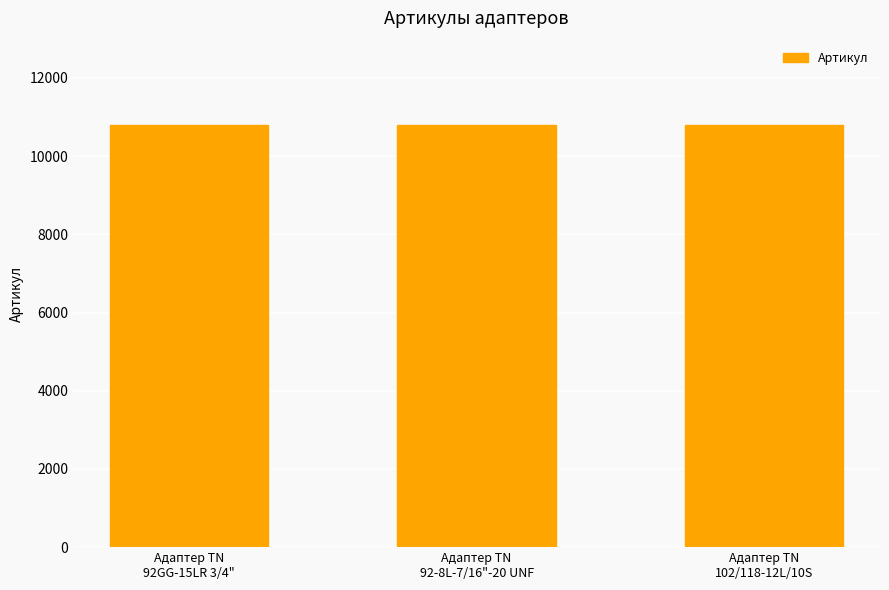

What is the average value?

10794